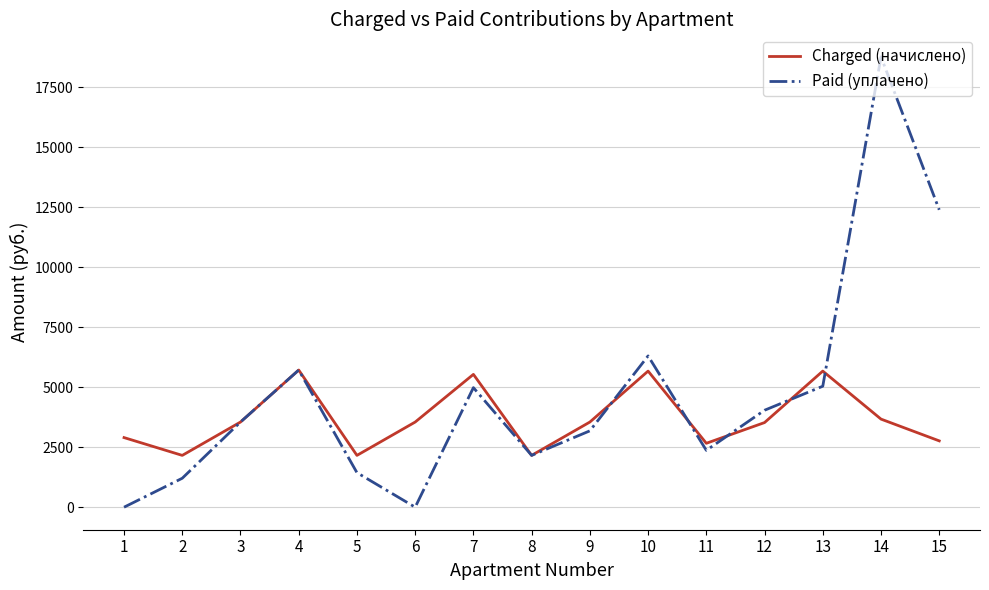

What is the spread (max minus min) of values at 7?

553.2